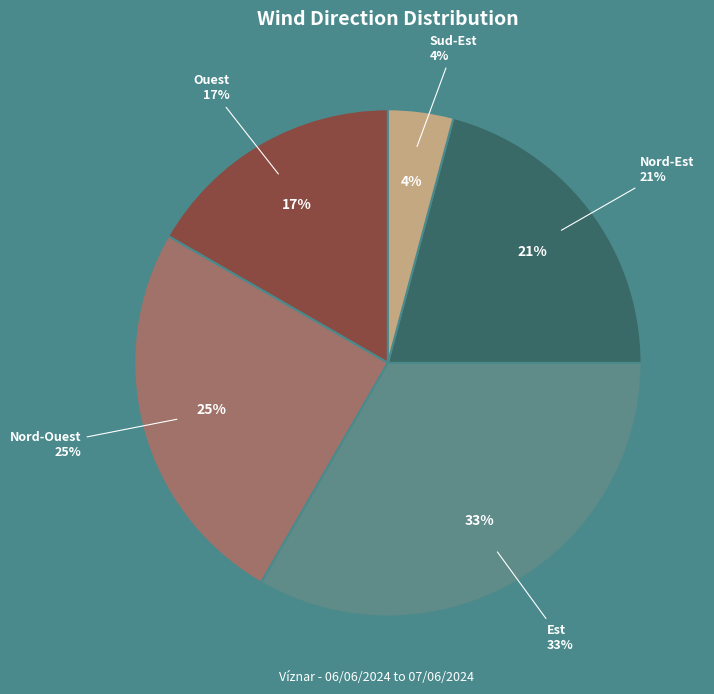

To the nearest percent, what is the combined percentage of Sud-Est and Ouest?

21%